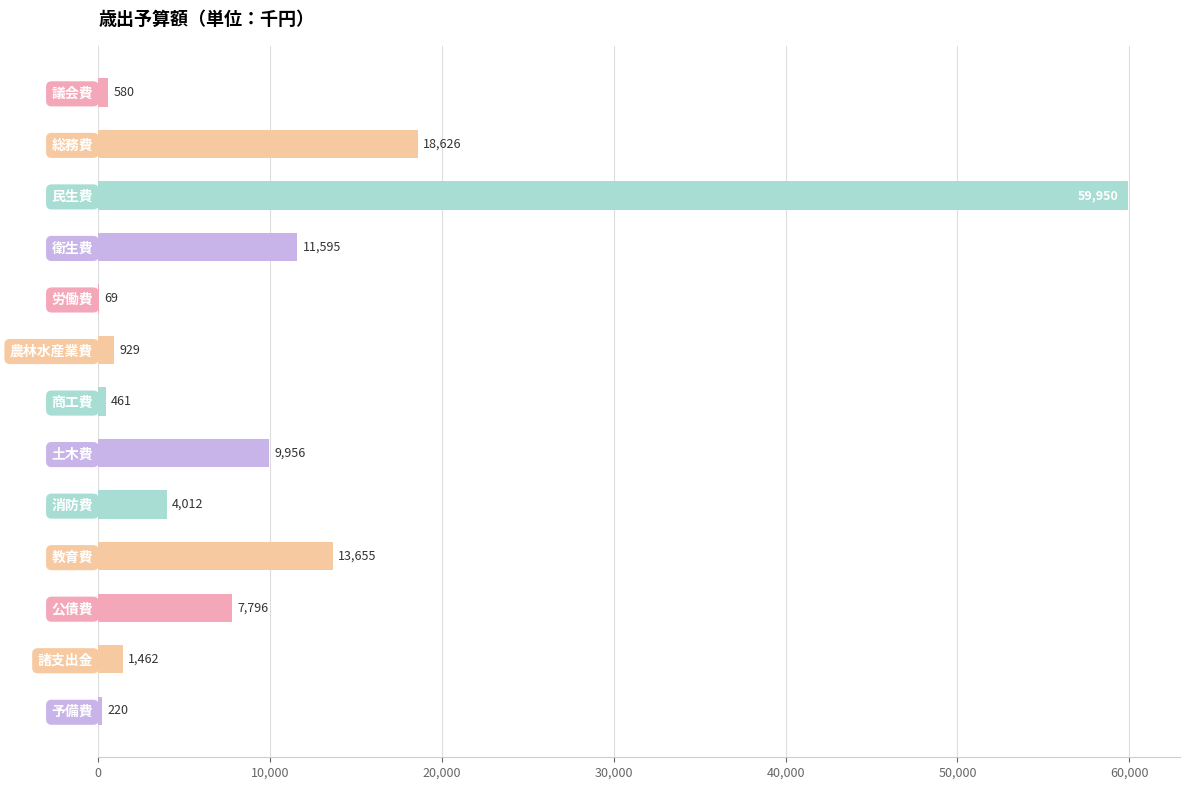

How many data points are less than 4011700?

6